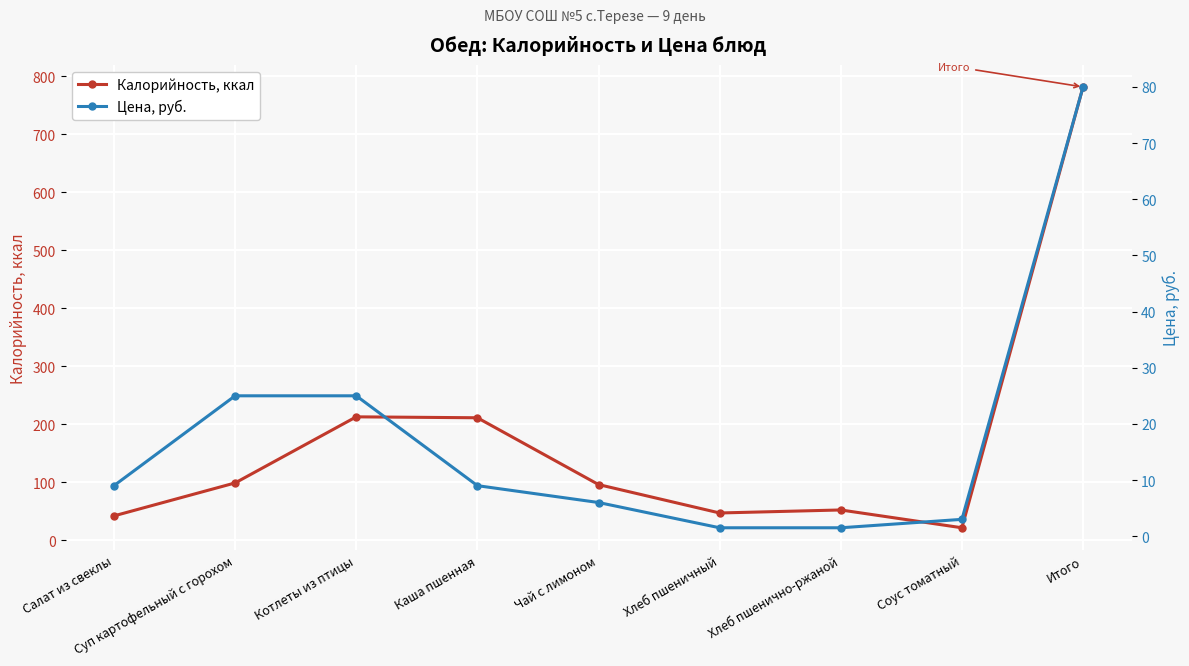

What is the label of the 5th point from the left?

Чай с лимоном